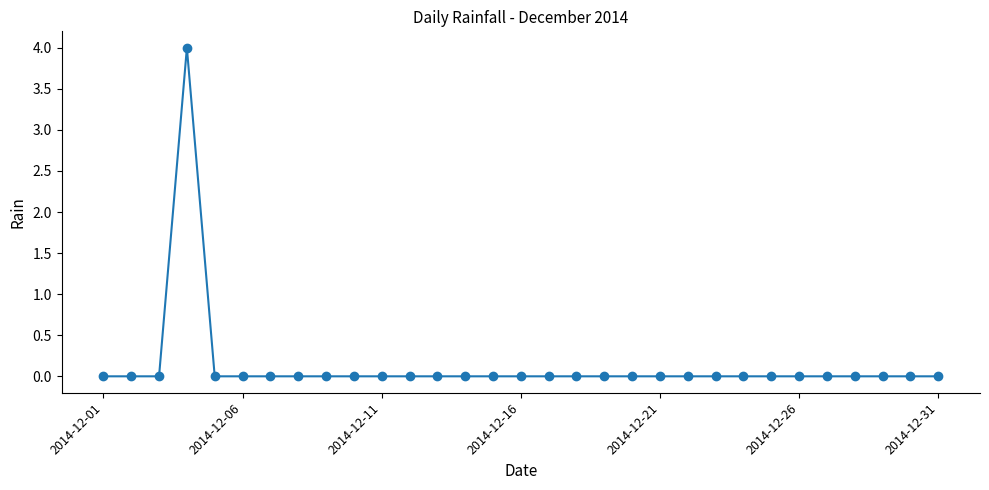

How many lines are shown in the chart?

1